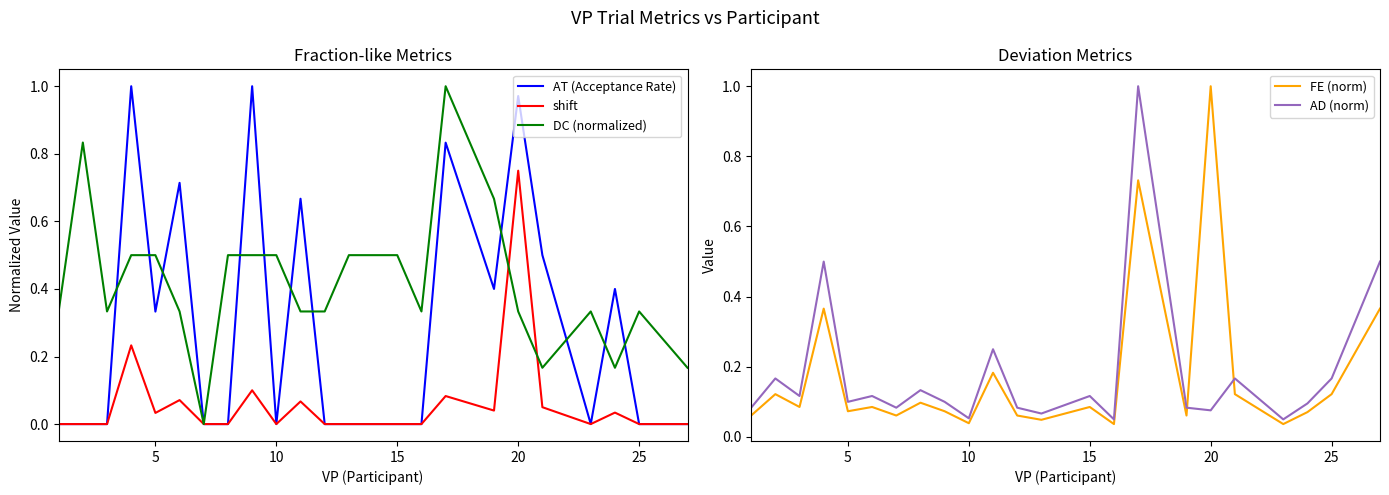

Is the value of AD (norm) at 20 greater than the value of DC (normalized) at 22?

No